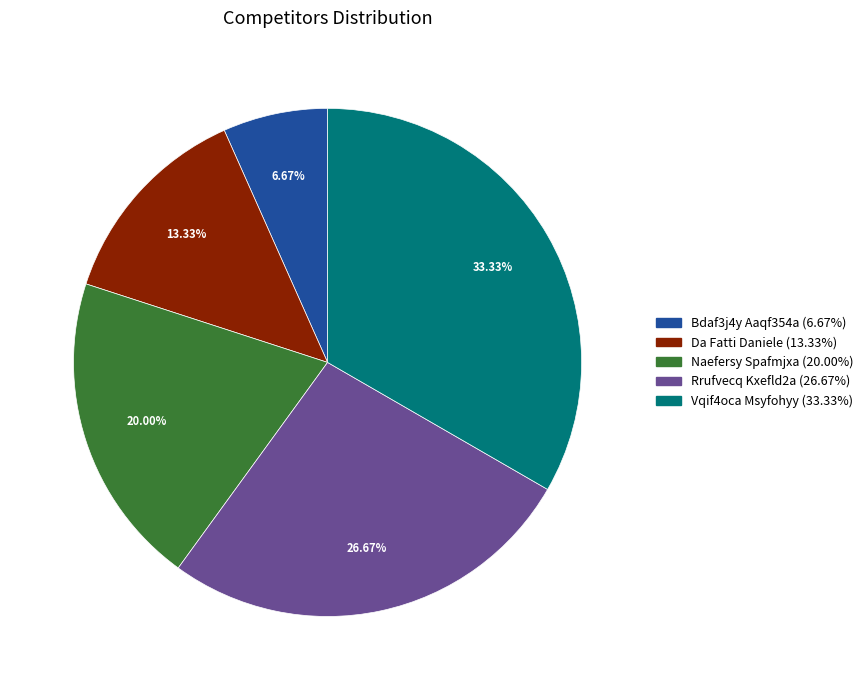

What percentage do Vqif4oca Msyfohyy and Da Fatti Daniele together represent?

46.7%